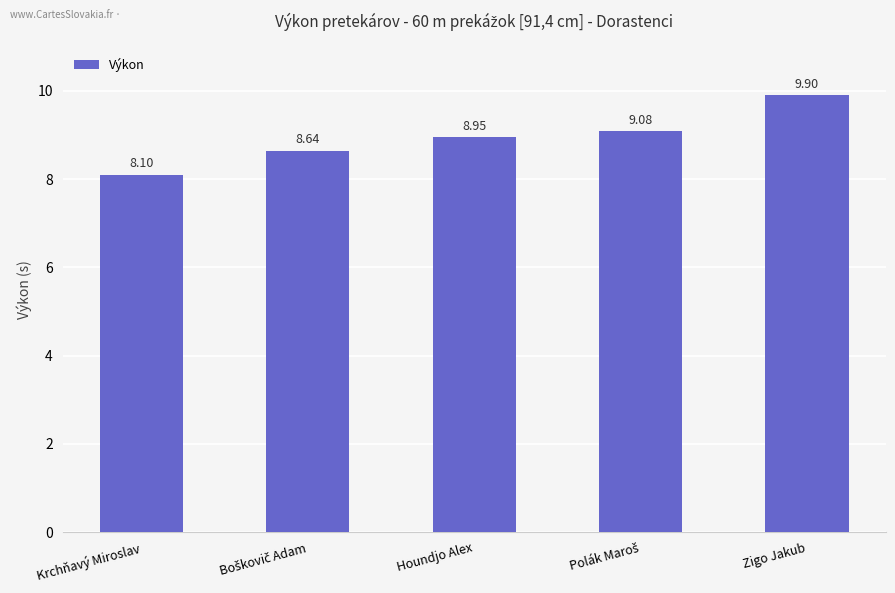

What is the minimum value shown in the chart?

8.1